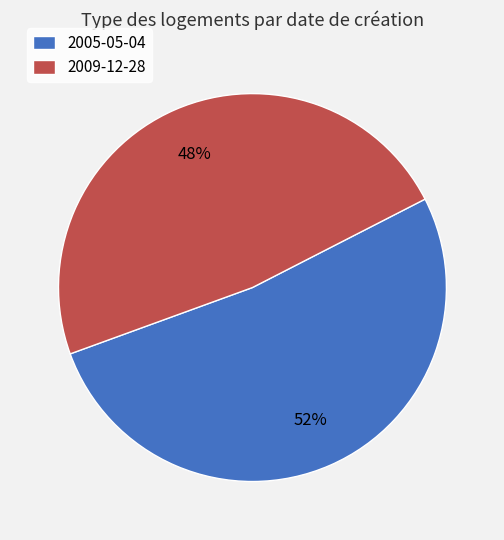

Count the number of slices in the pie.

2